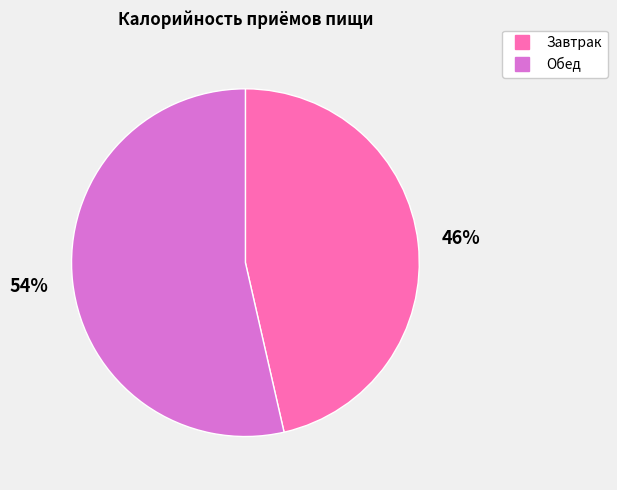

True or false: Завтрак accounts for 39% of the total.

False